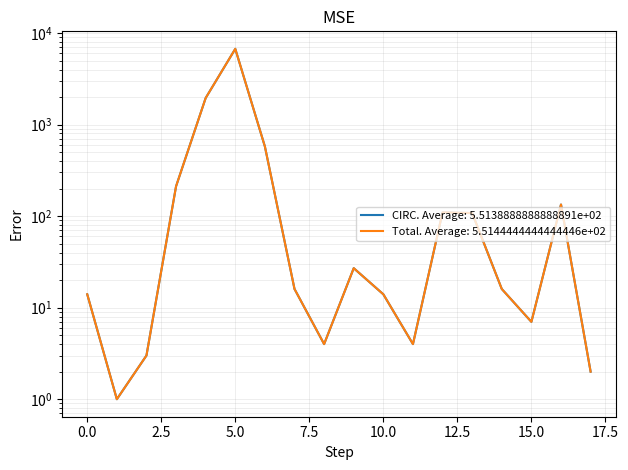

How many distinct data groups are displayed?

2